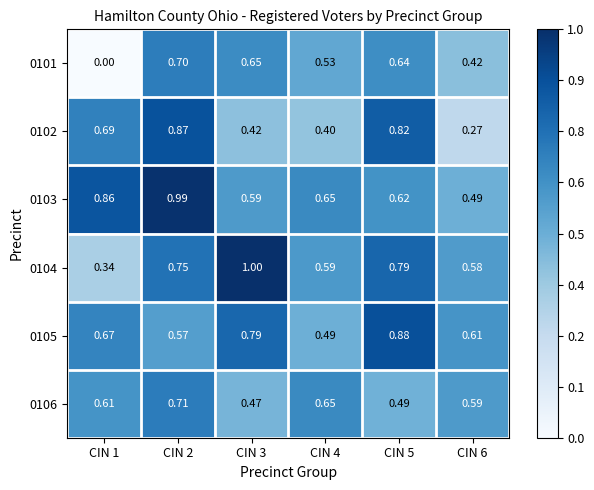

Is the value of 0105 at CIN 3 greater than the value of 0103 at CIN 2?

No